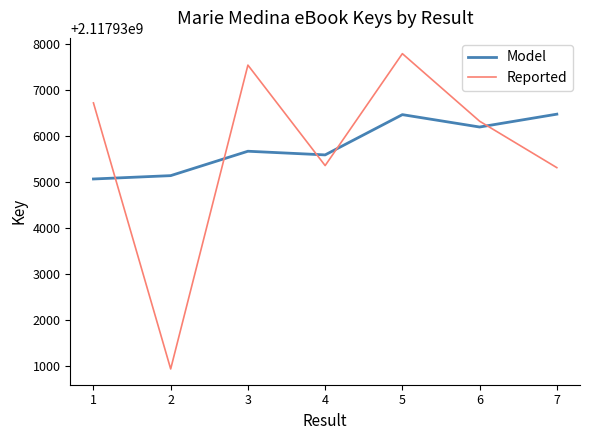

The value of Reported at 6 is 3509315640.1. True or false?

False